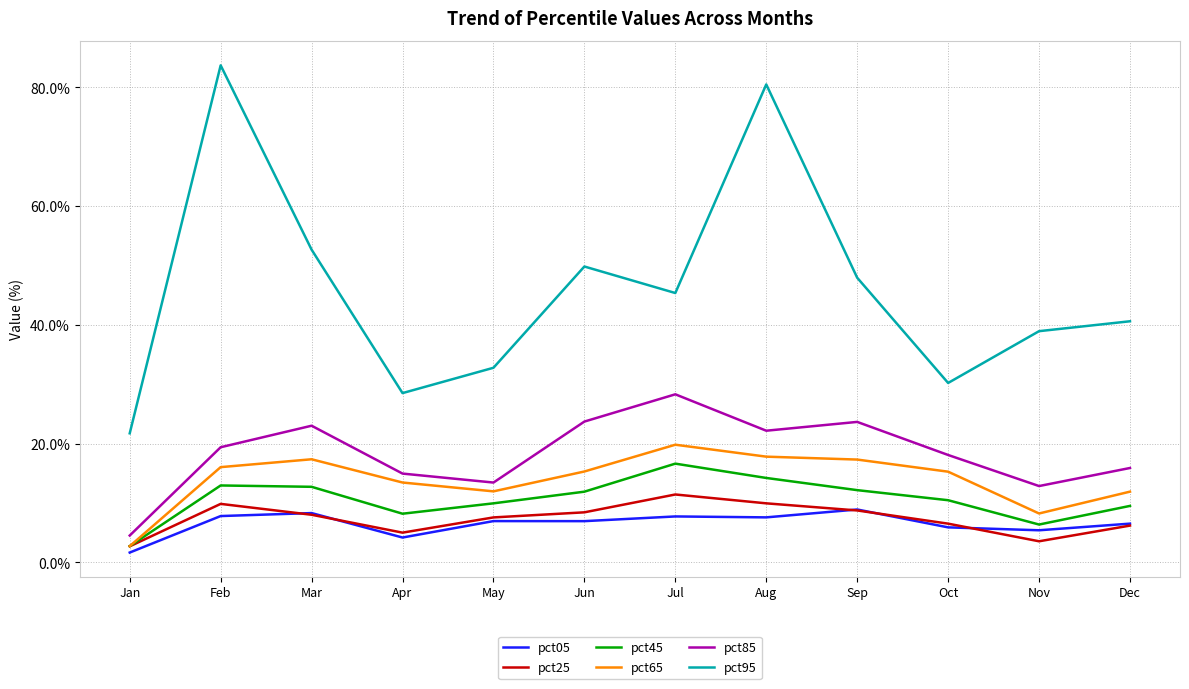

Is the value of pct05 at Dec greater than the value of pct25 at Aug?

No